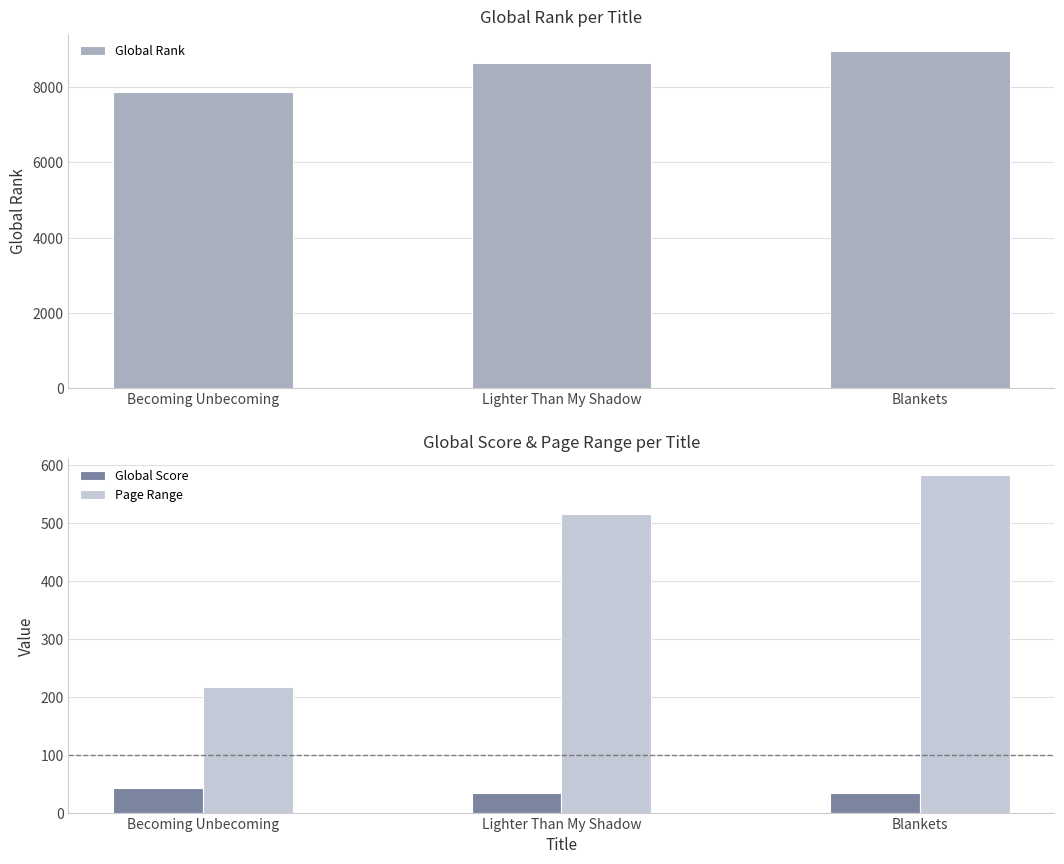

What position from the right is Lighter Than My Shadow?

2